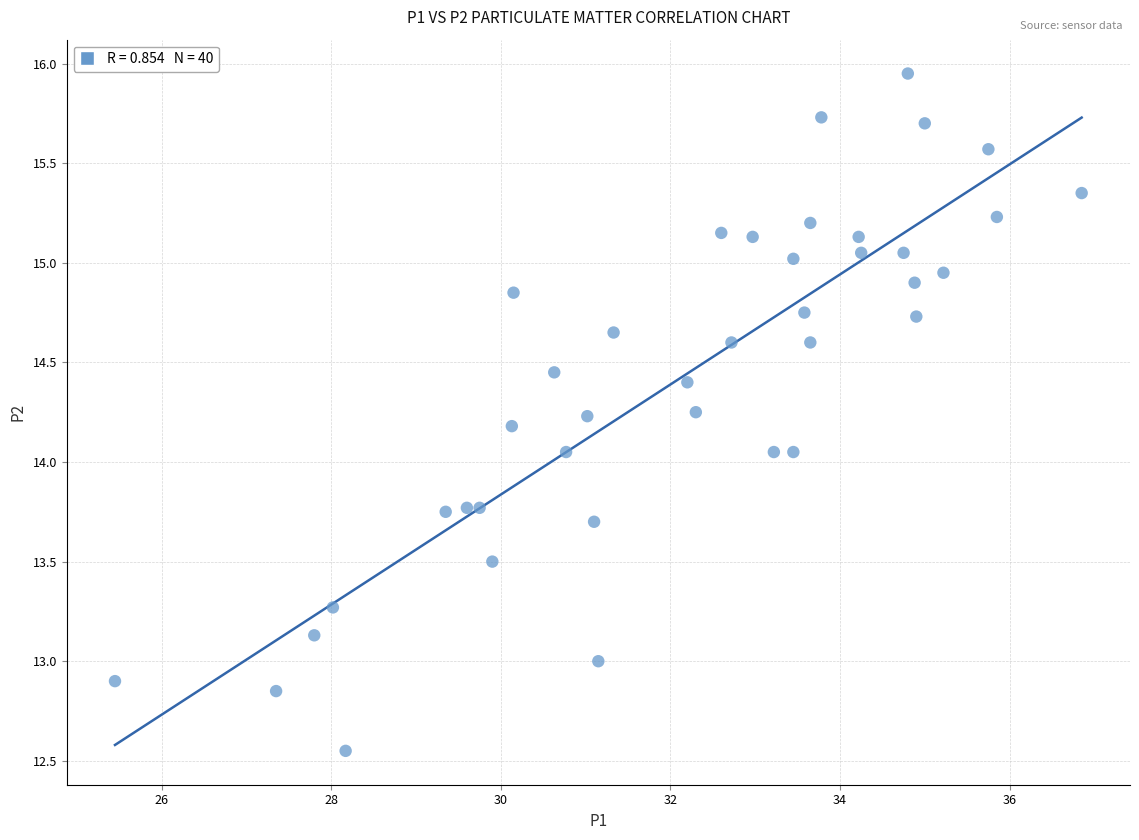

What is the range of X values (max minus min)?

11.4